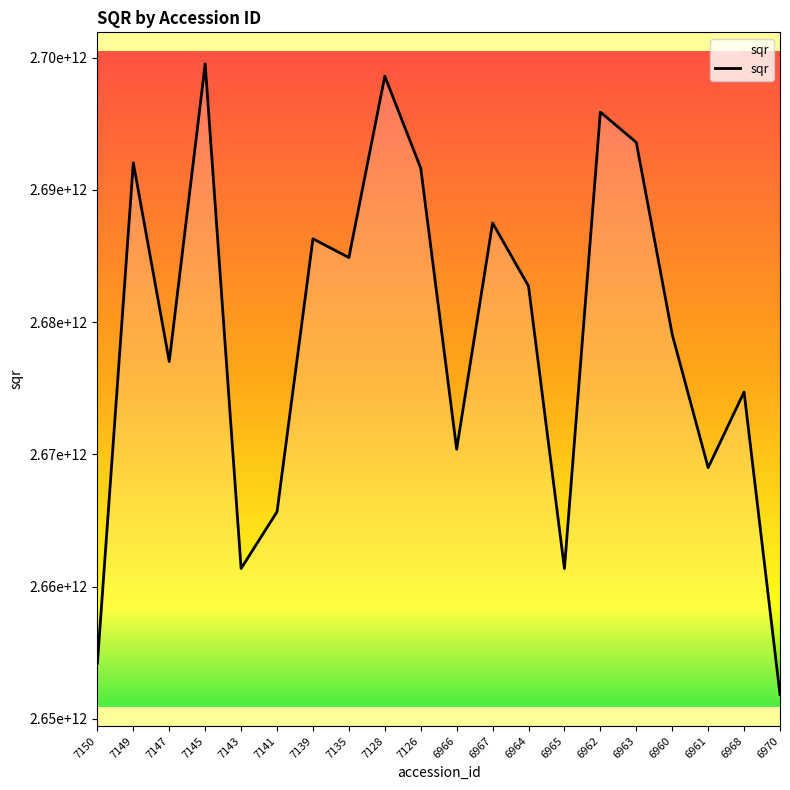

What is the change in value from 7141 to 7126?

+25985141756.2